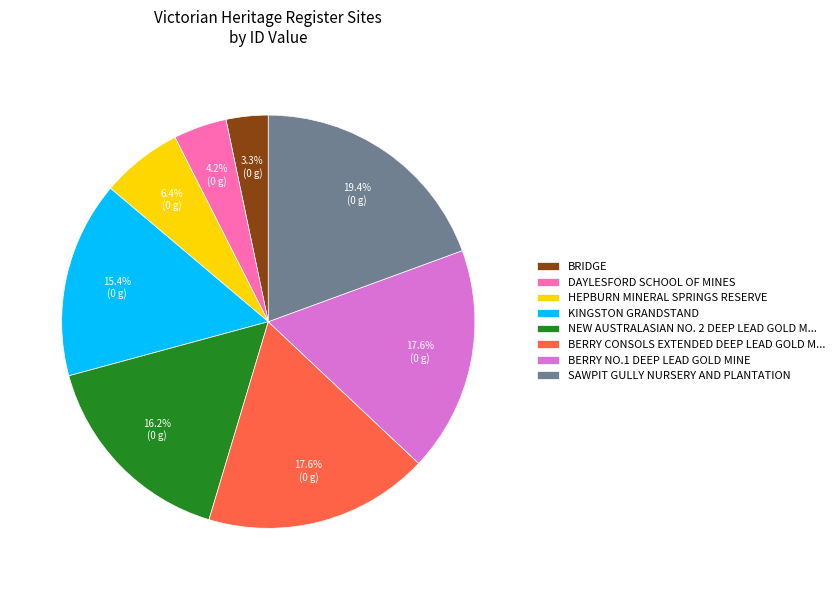

Do HEPBURN MINERAL SPRINGS RESERVE and NEW AUSTRALASIAN NO. 2 DEEP LEAD GOLD M... together represent more than half of the pie?

No